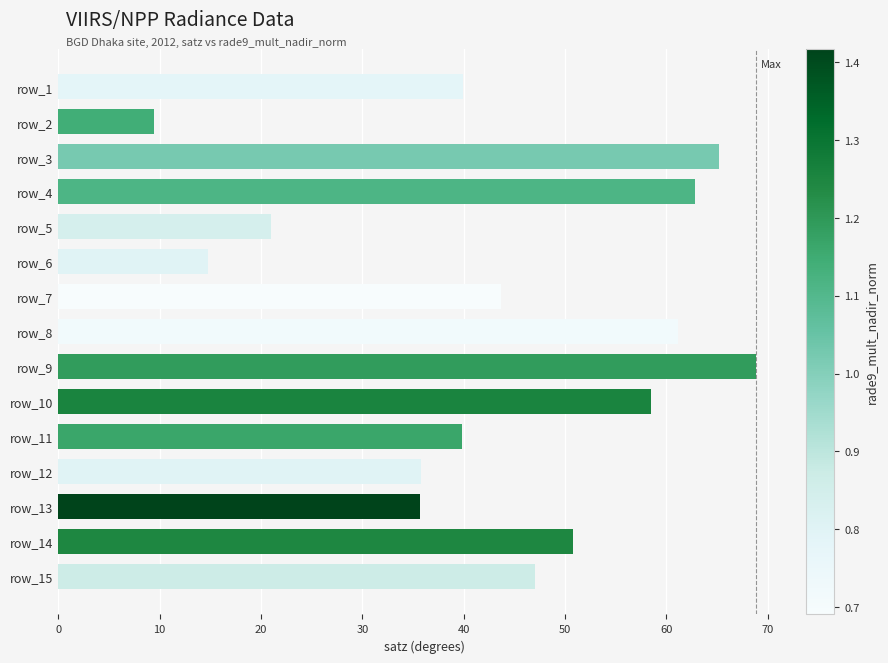

What is the minimum value shown in the chart?

9.5